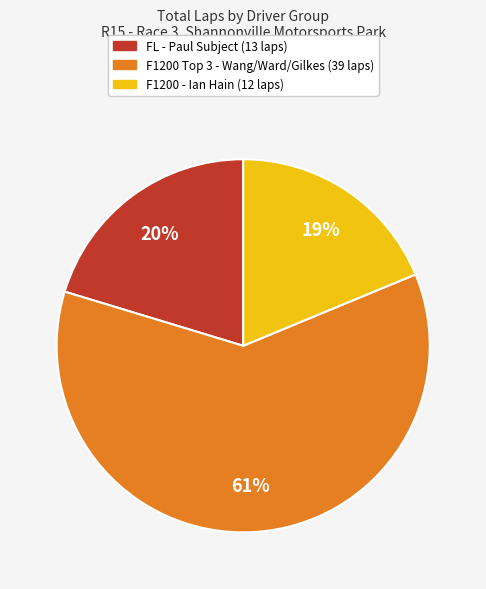

Is it true that F1200 - Ian Hain (12 laps) is 30% of the pie?

False